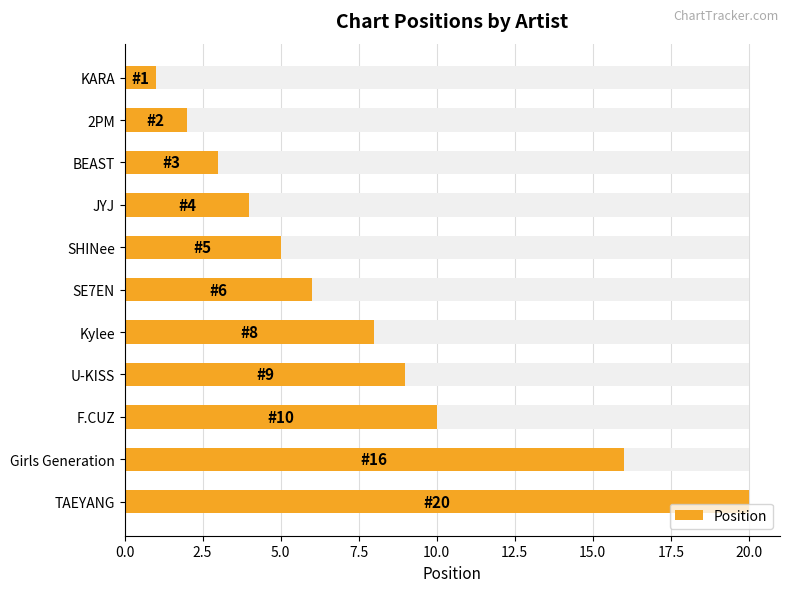

How many data points are less than 6?

5